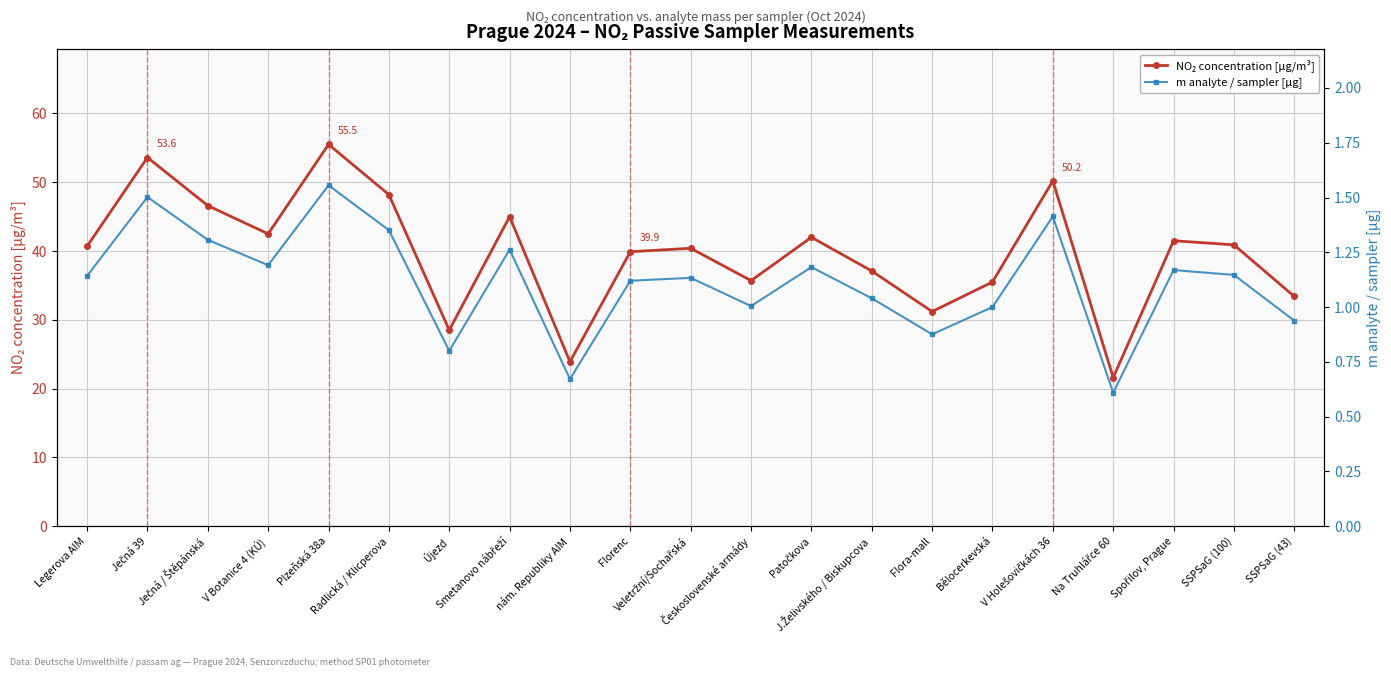

What is the sum of the m analyte / sampler [µg] values at nám. Republiky AIM and Československé armády?

1.7